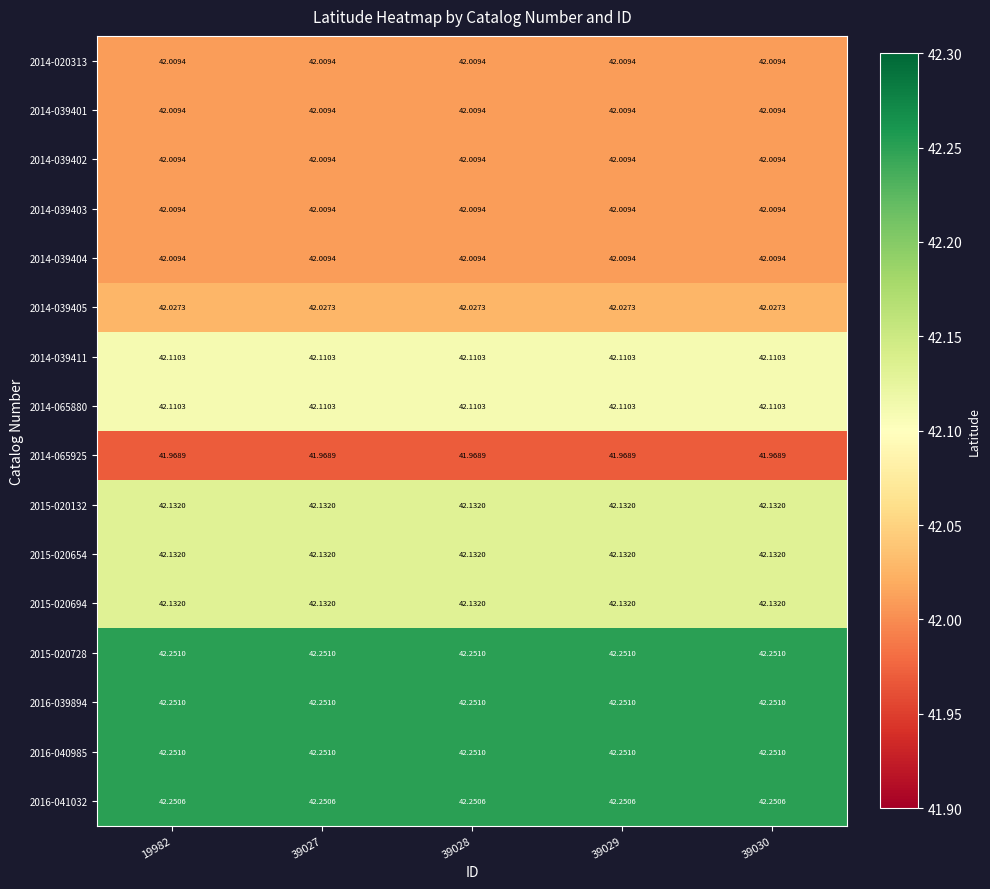

Is the value of 2015-020654 at 39029 greater than the value of 2014-039403 at 19982?

Yes